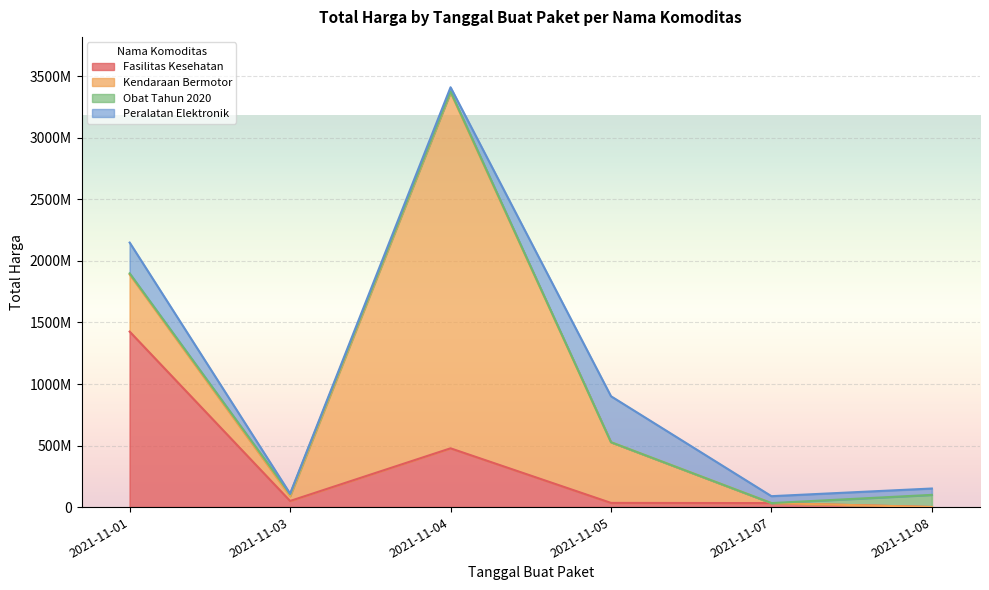

Rank the series by their maximum value, from highest to lowest.

Kendaraan Bermotor, Fasilitas Kesehatan, Peralatan Elektronik, Obat Tahun 2020